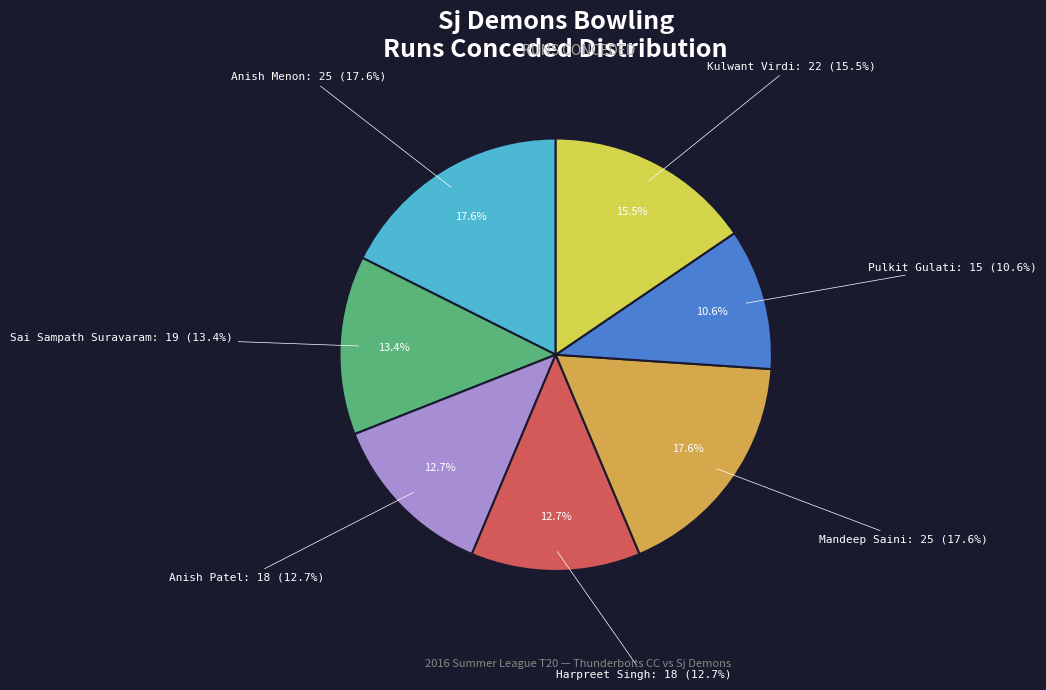

The Mandeep Saini slice represents 18% of the pie. True or false?

True